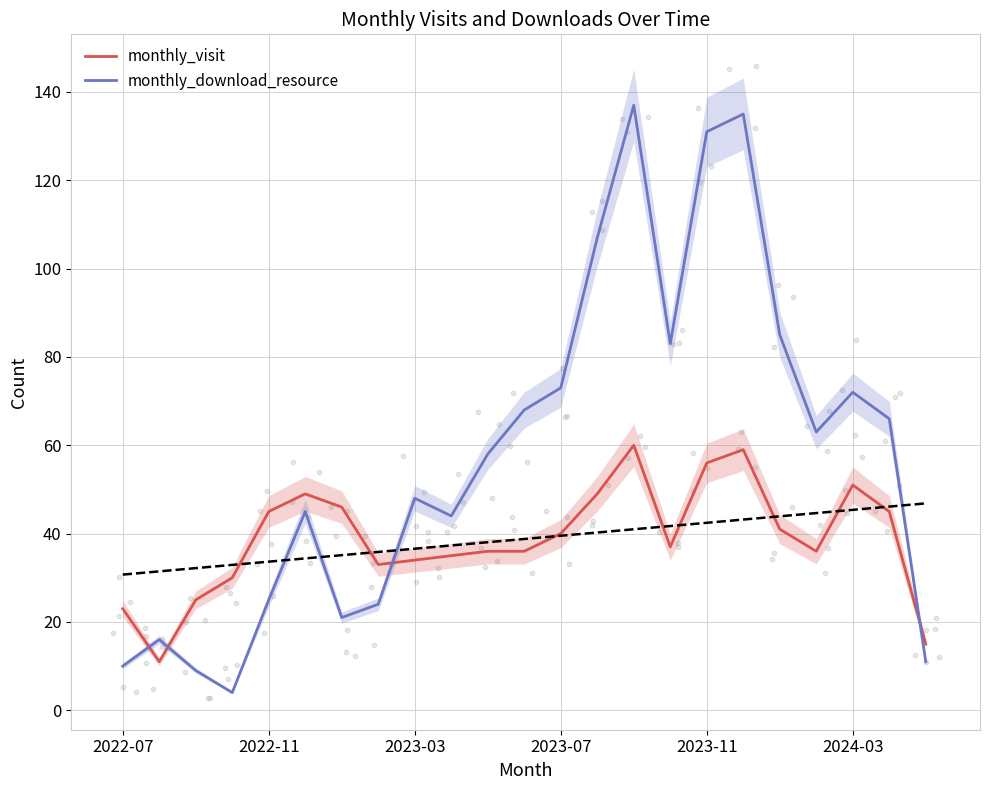

Which series has the largest total across all categories?

monthly_download_resource